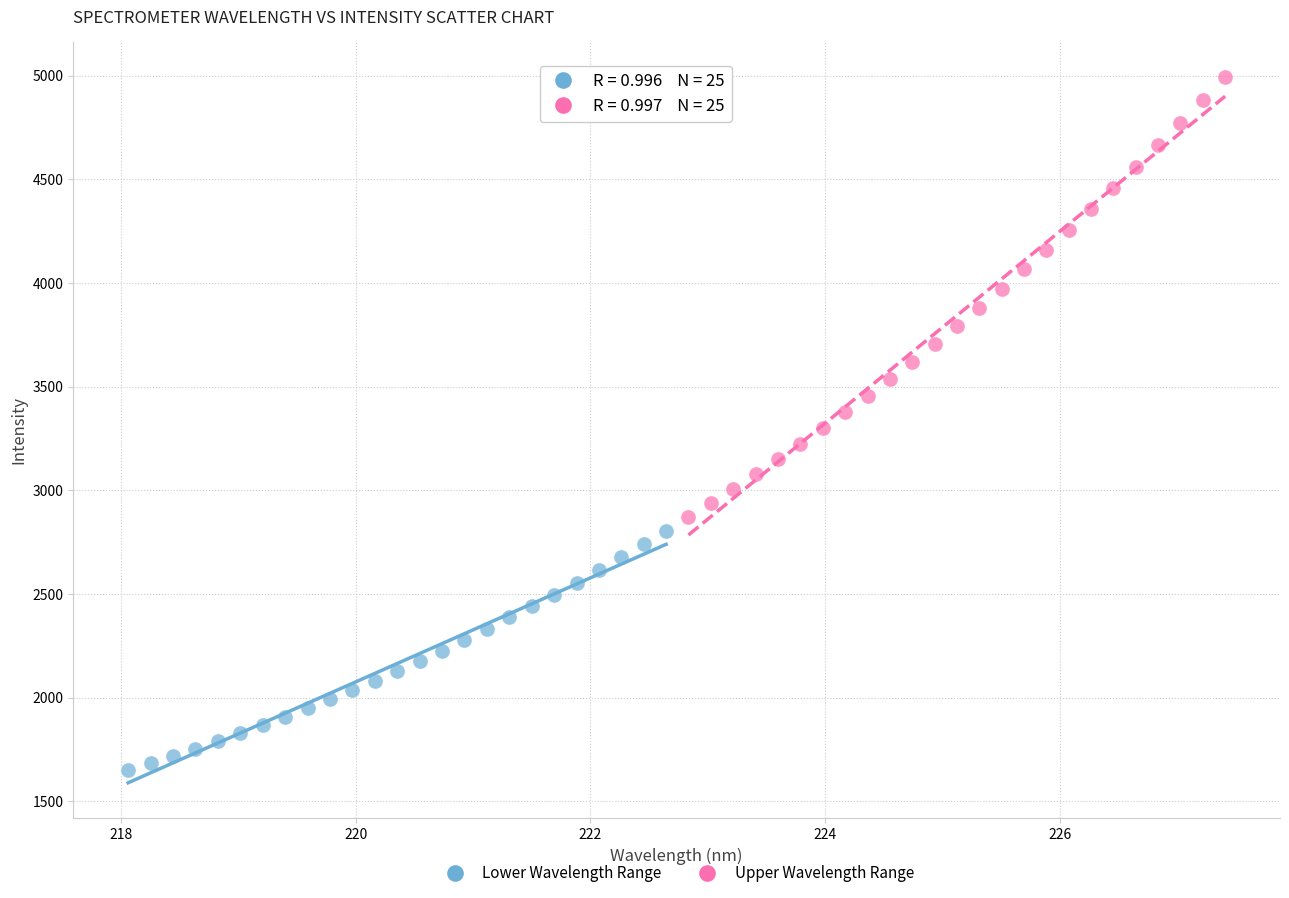

Which series reaches the maximum Y coordinate?

Upper Wavelength Range